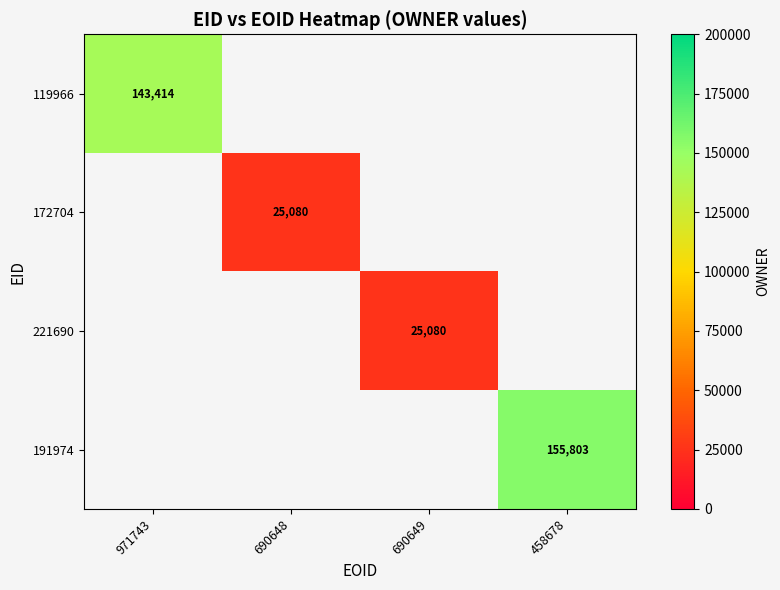

The 191974 series shows 278729 at 458678. True or false?

False